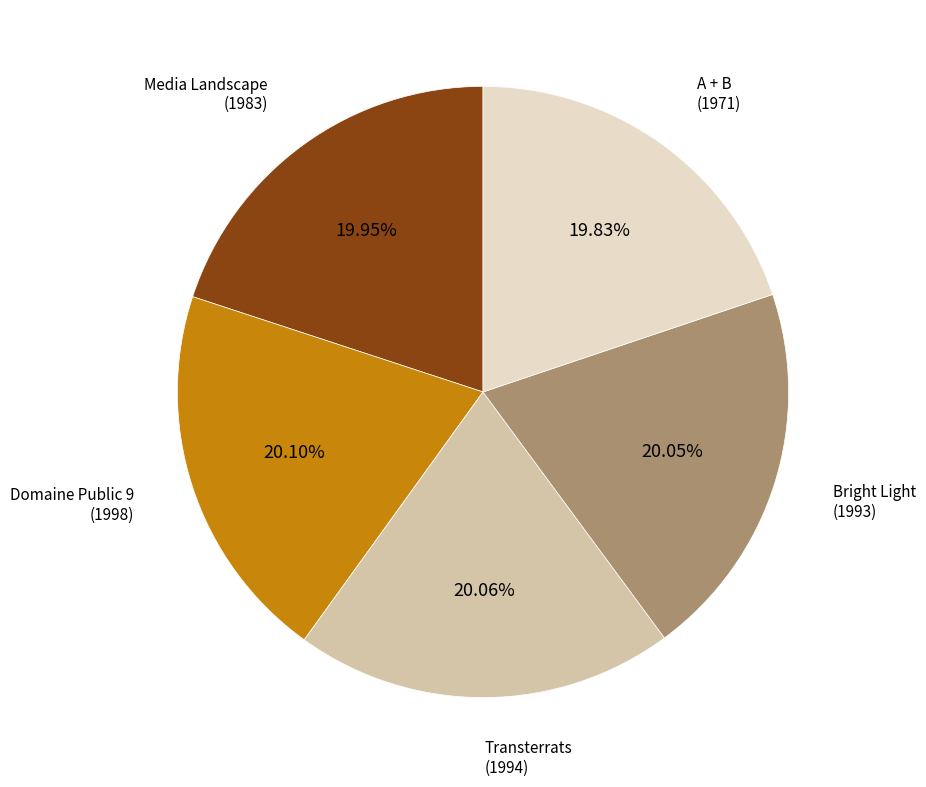

How many slices are in this pie chart?

5